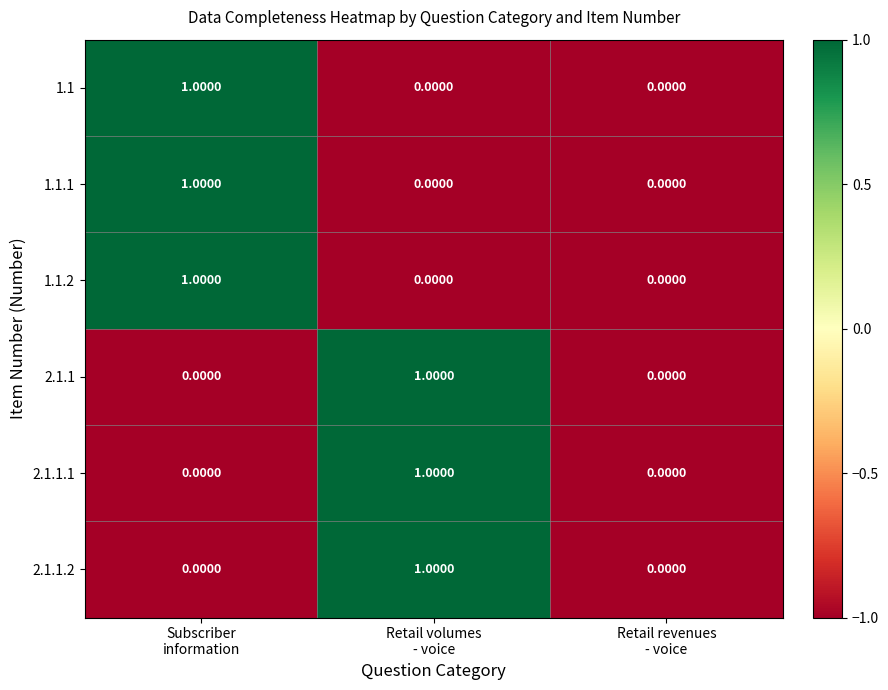

How many categories are shown in the chart?

3